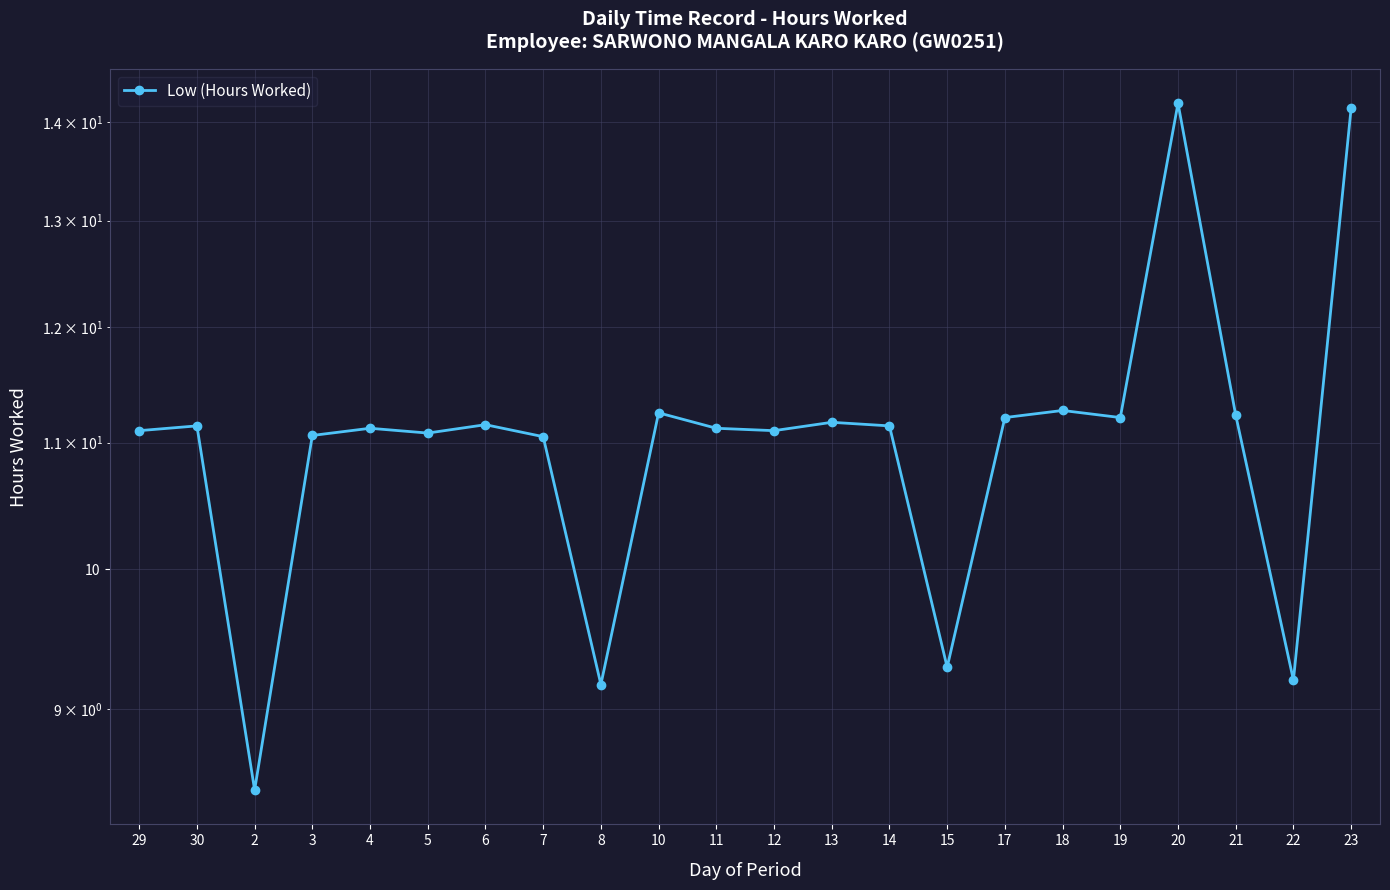

How many interior local peaks (higher than both neighbors) does the data have?

7